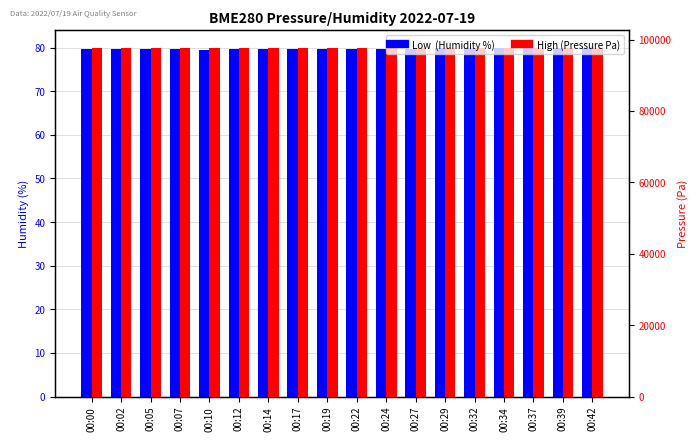

True or false: Low  (Humidity %) has a value of 35.4 at 00:05.

False